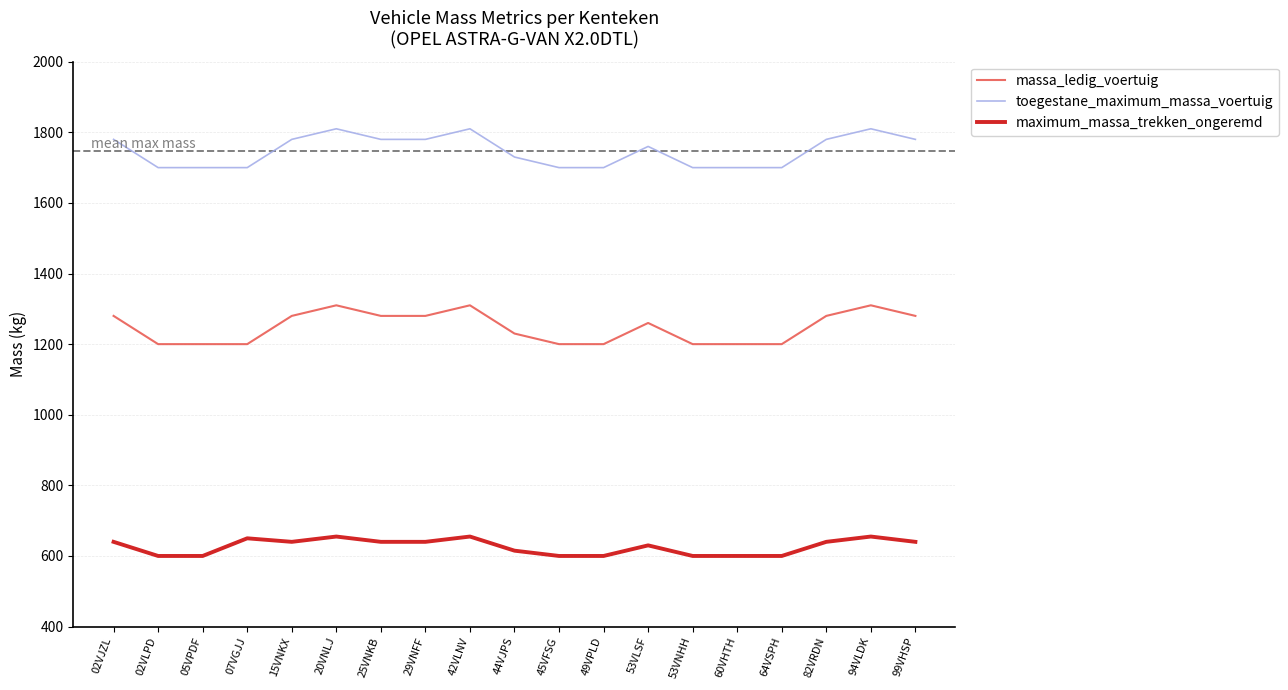

At how many categories does at least one series exceed 1670?

19